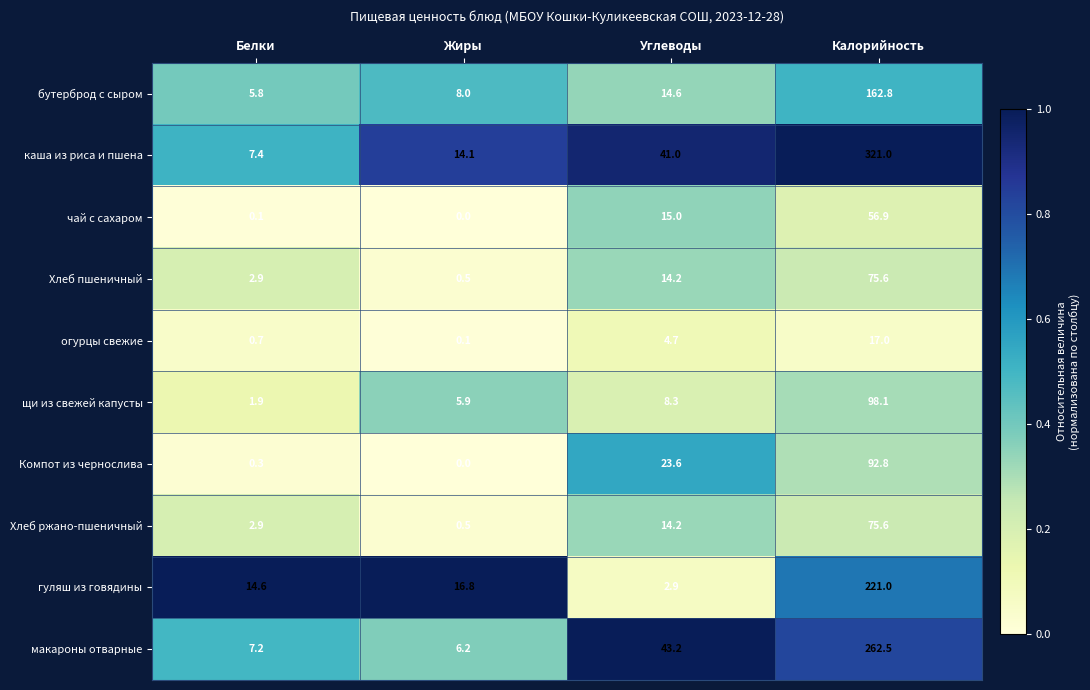

What is the difference between the second highest and minimum values in the чай с сахаром series?

15.0